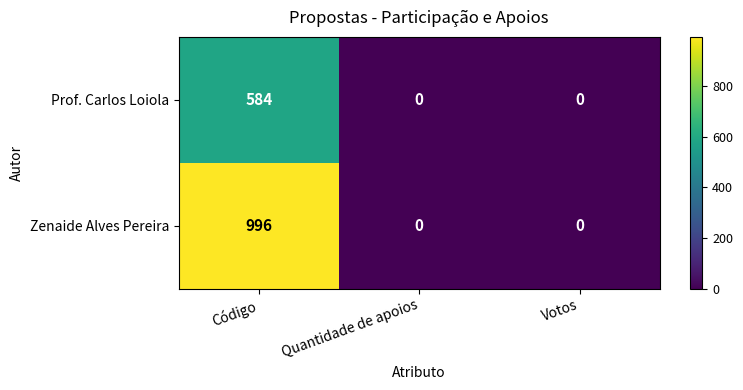

Which series has the largest total across all categories?

Zenaide Alves Pereira